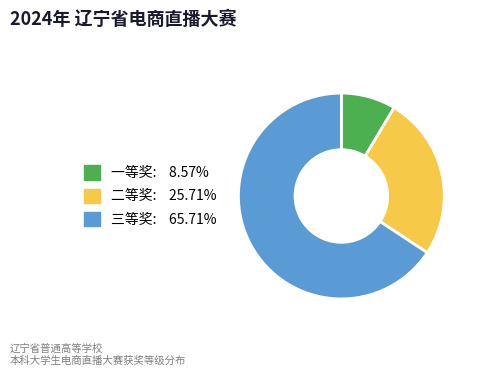

Count the number of slices in the pie.

3